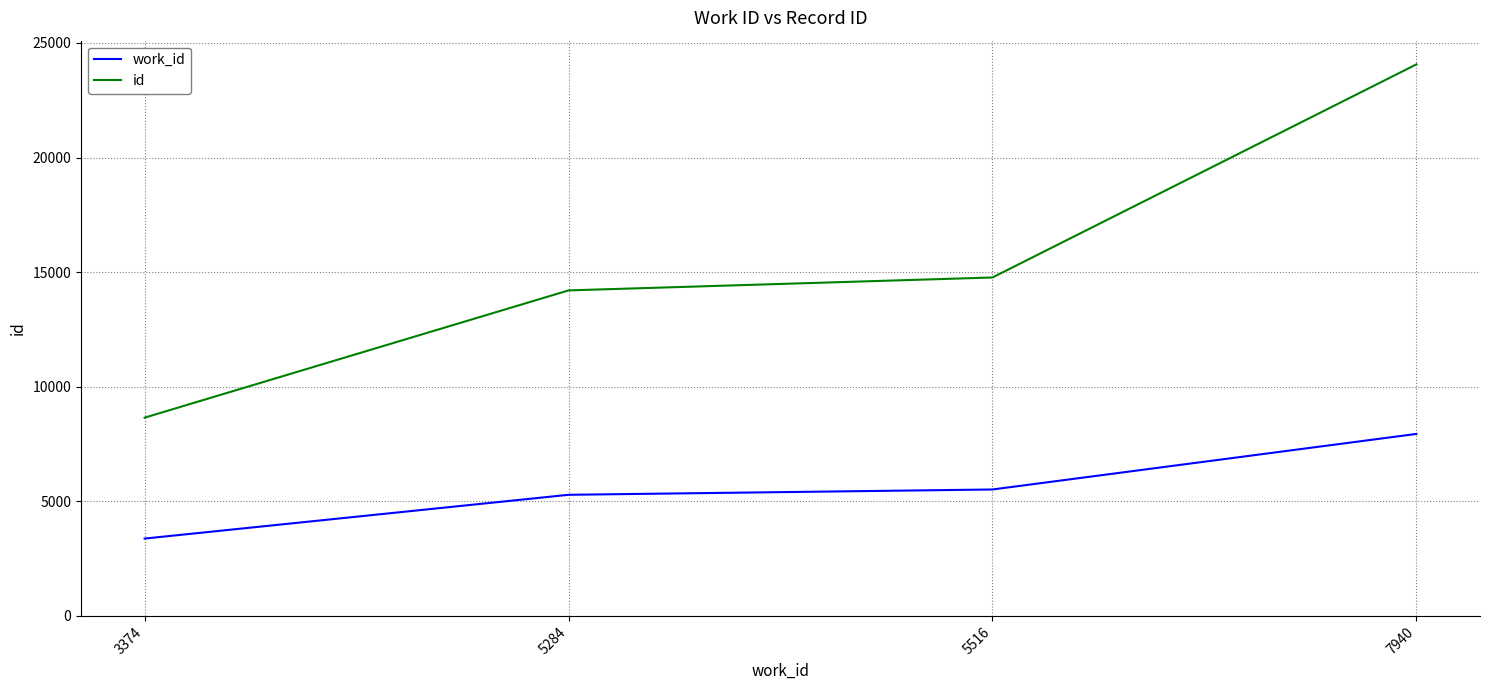

Does the chart display data point markers on the line(s)?

No